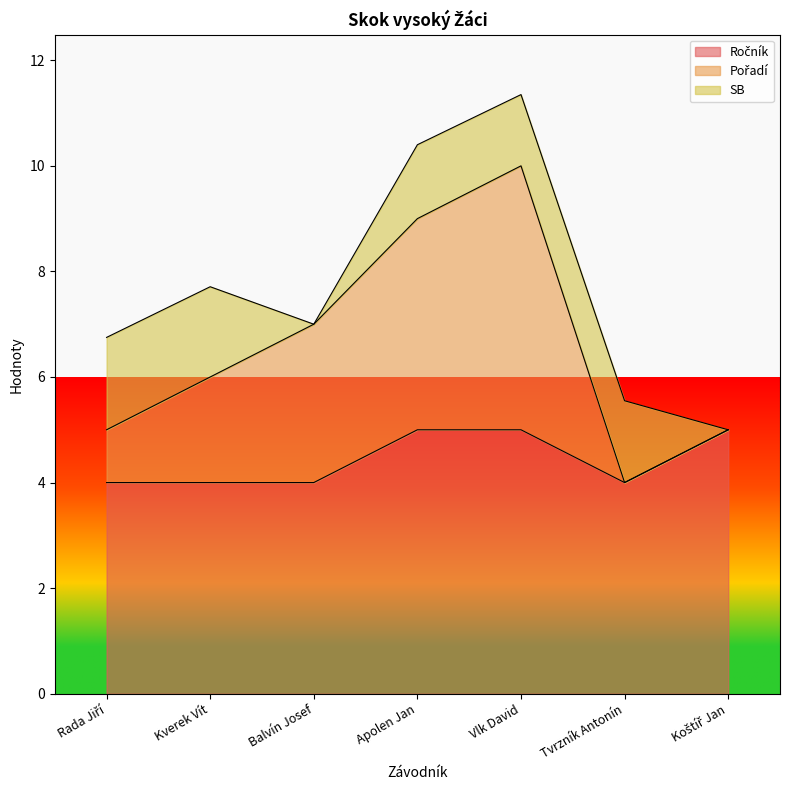

True or false: Ročník and Pořadí intersect in this chart.

False